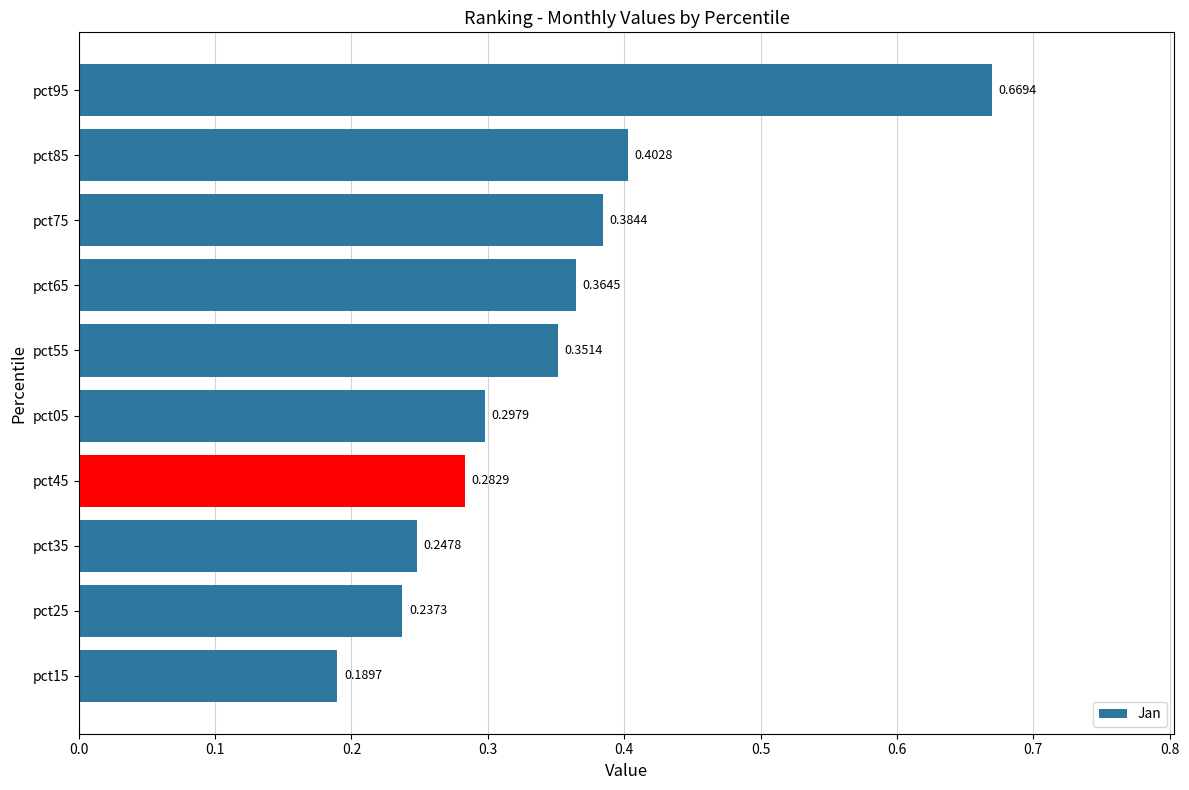

Which has a higher value, pct85 or pct45?

pct85